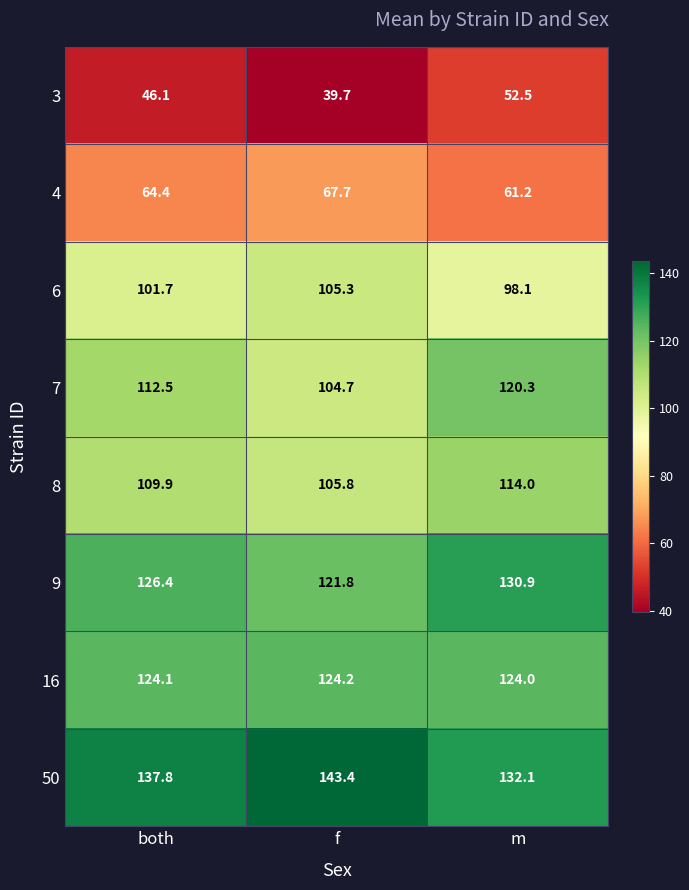

At which category is the sum across all series the highest?

m